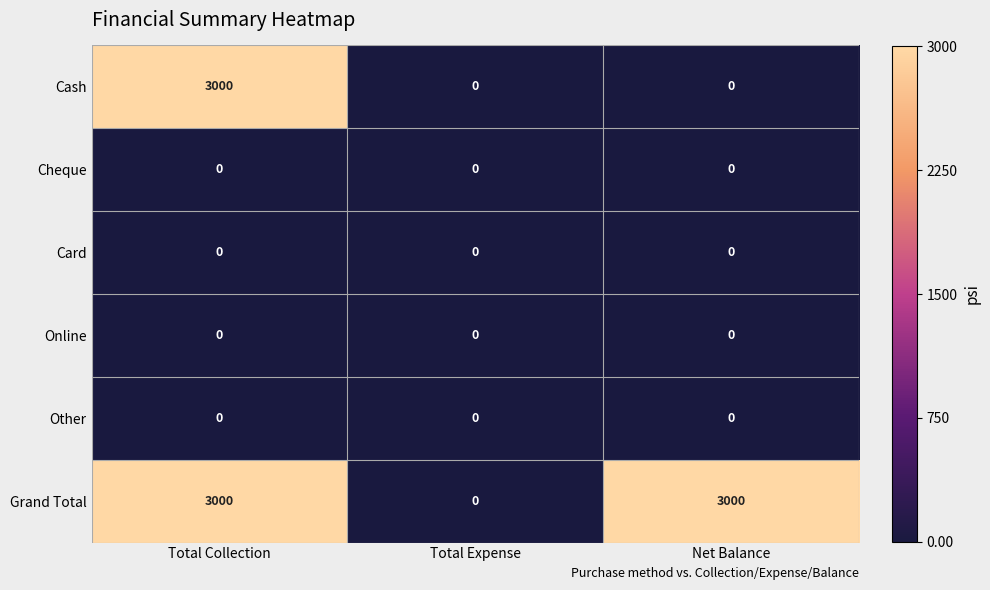

What is the spread (max minus min) of values at Total Collection?

3000